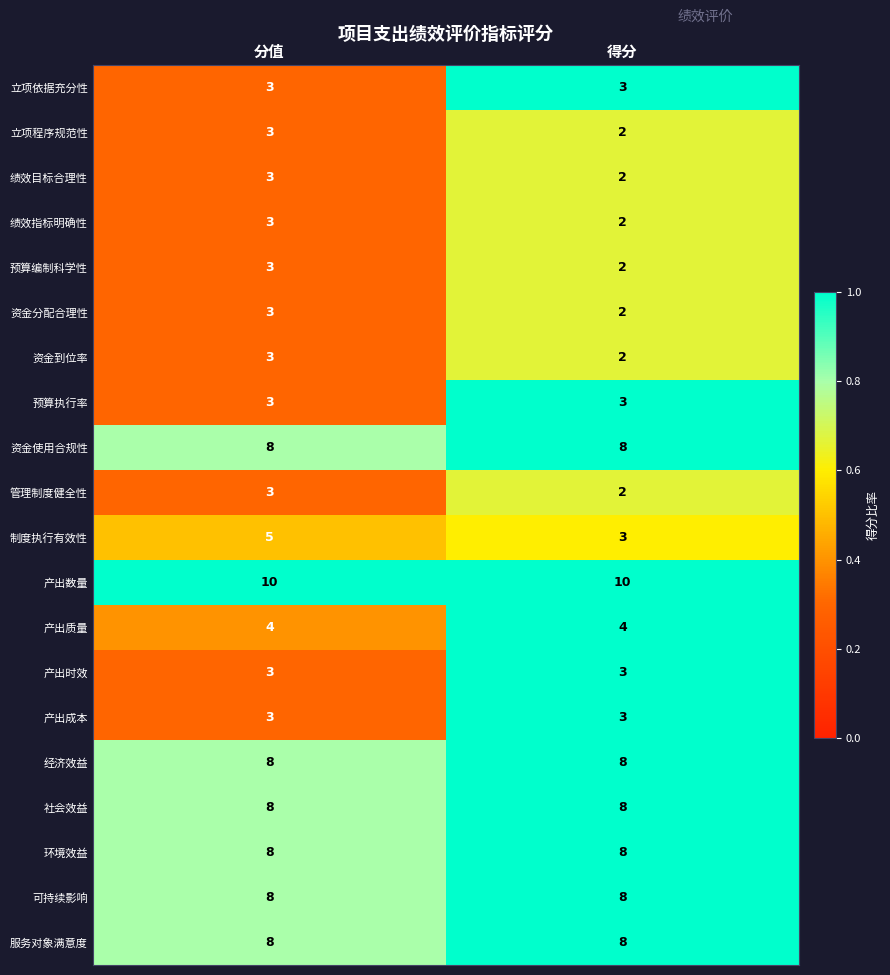

Which series has the largest range (max minus min)?

制度执行有效性